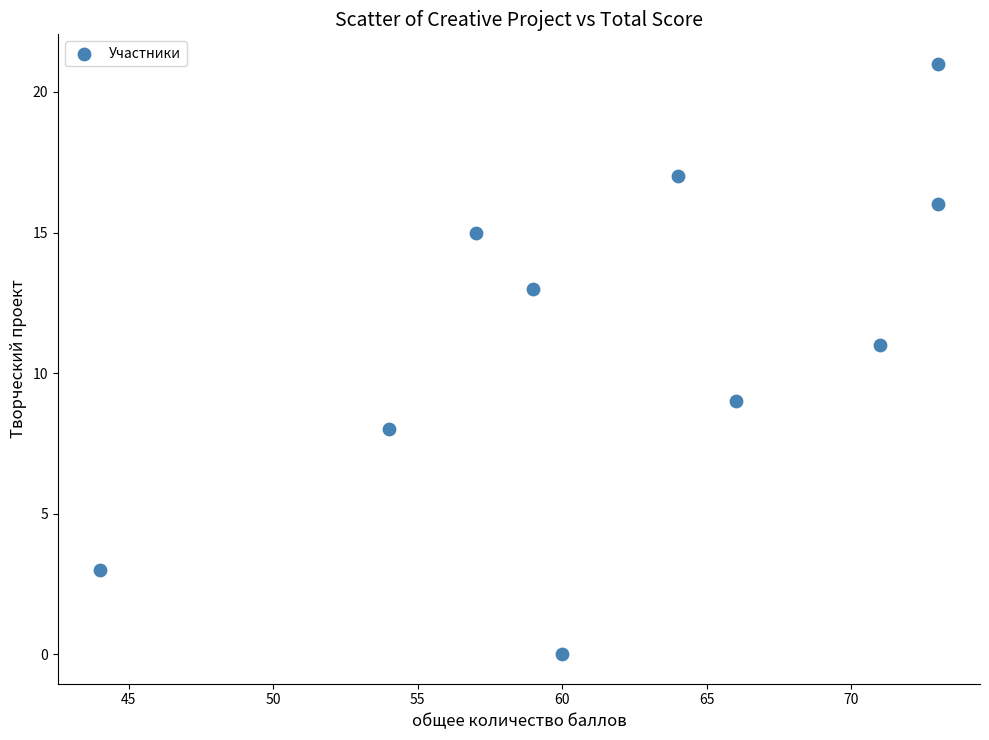

What is the range of Y values (max minus min)?

21